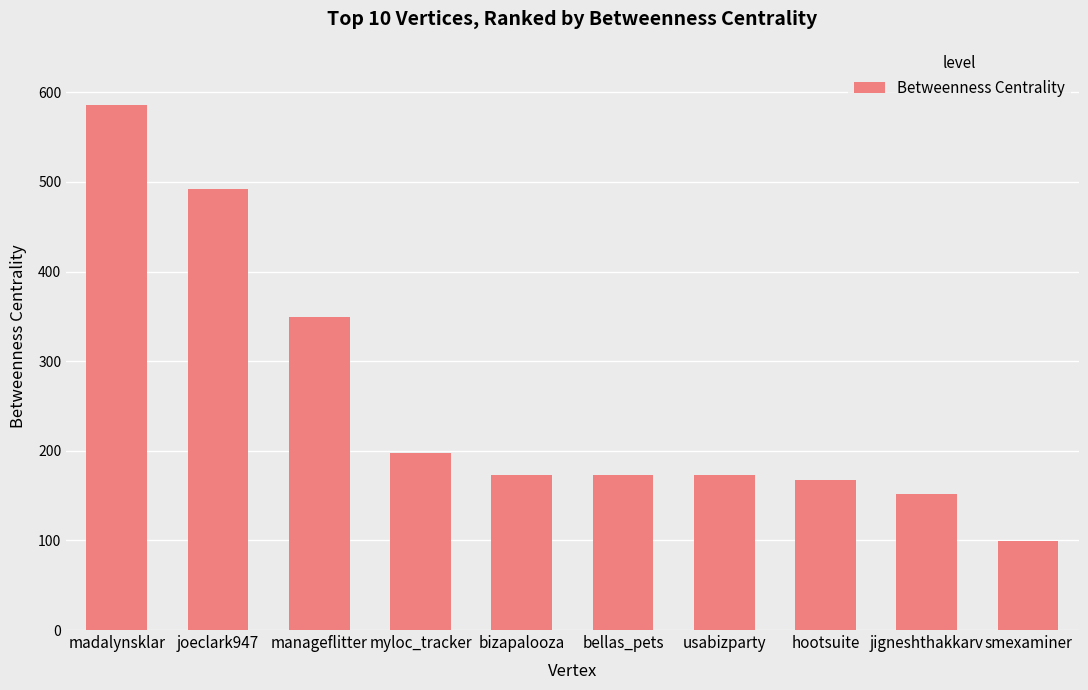

What is the difference between the second highest and second lowest values?

339.8